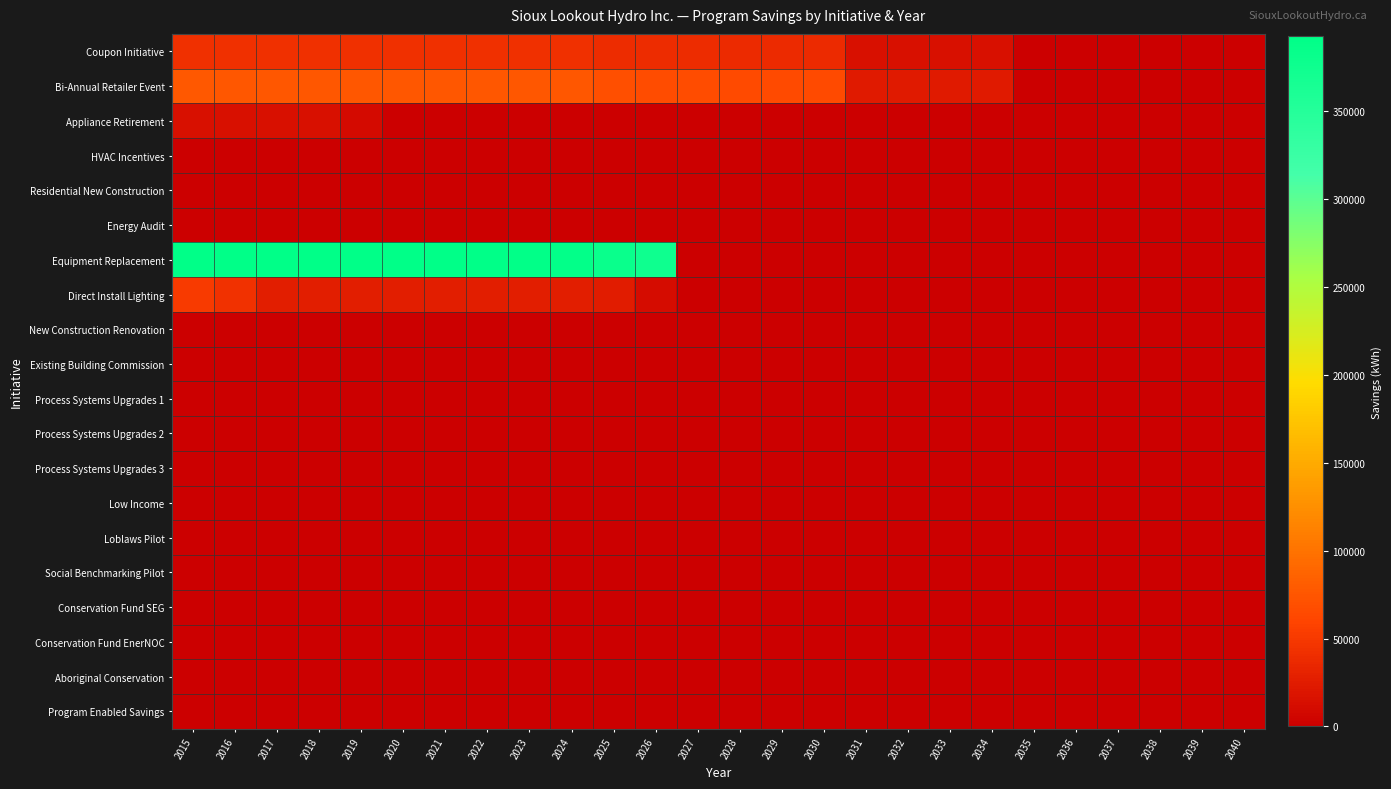

Which series has the widest spread of values?

Equipment Replacement